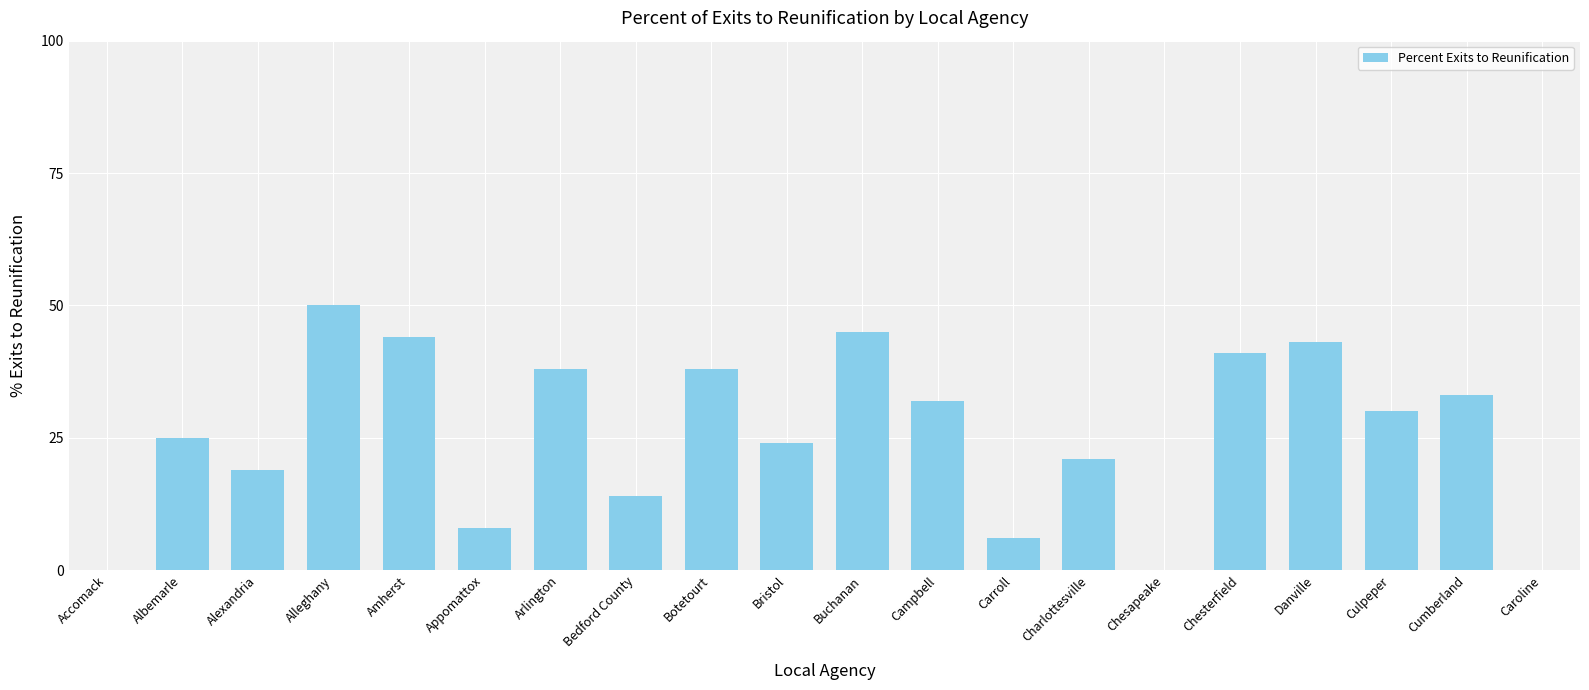

What is the sum of all values?

511.0